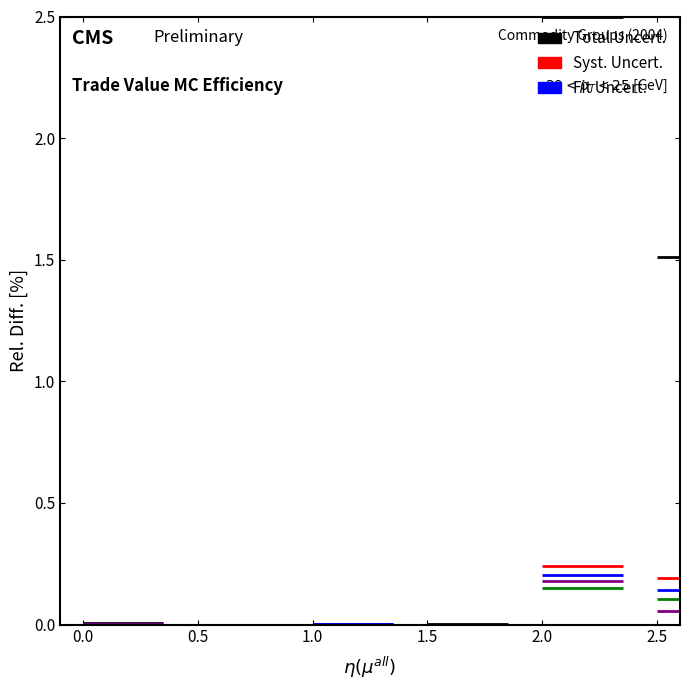

Between 0.5 and 0.0, which is larger?

0.5